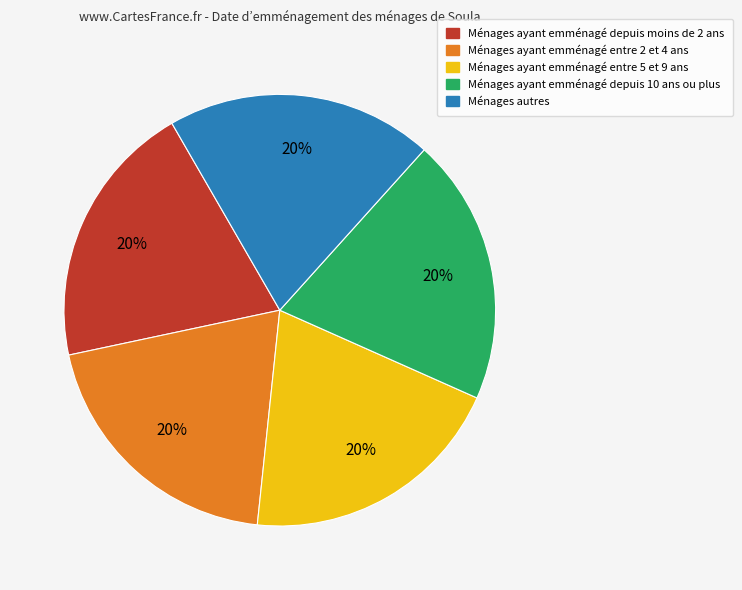

True or false: Ménages ayant emménagé depuis moins de 2 ans accounts for 20% of the total.

True